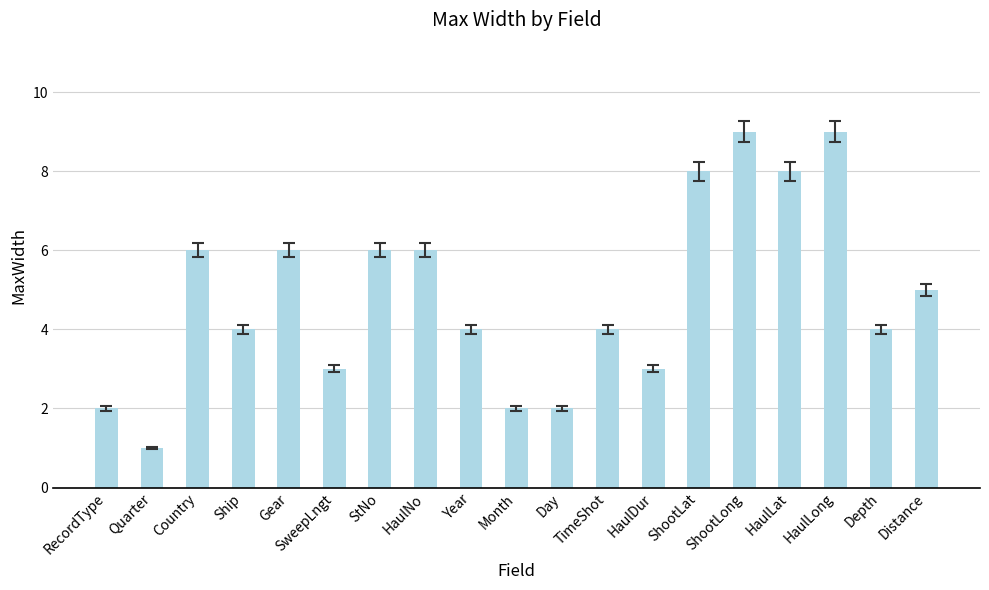

The chart shows a value of 1 at SweepLngt. True or false?

False